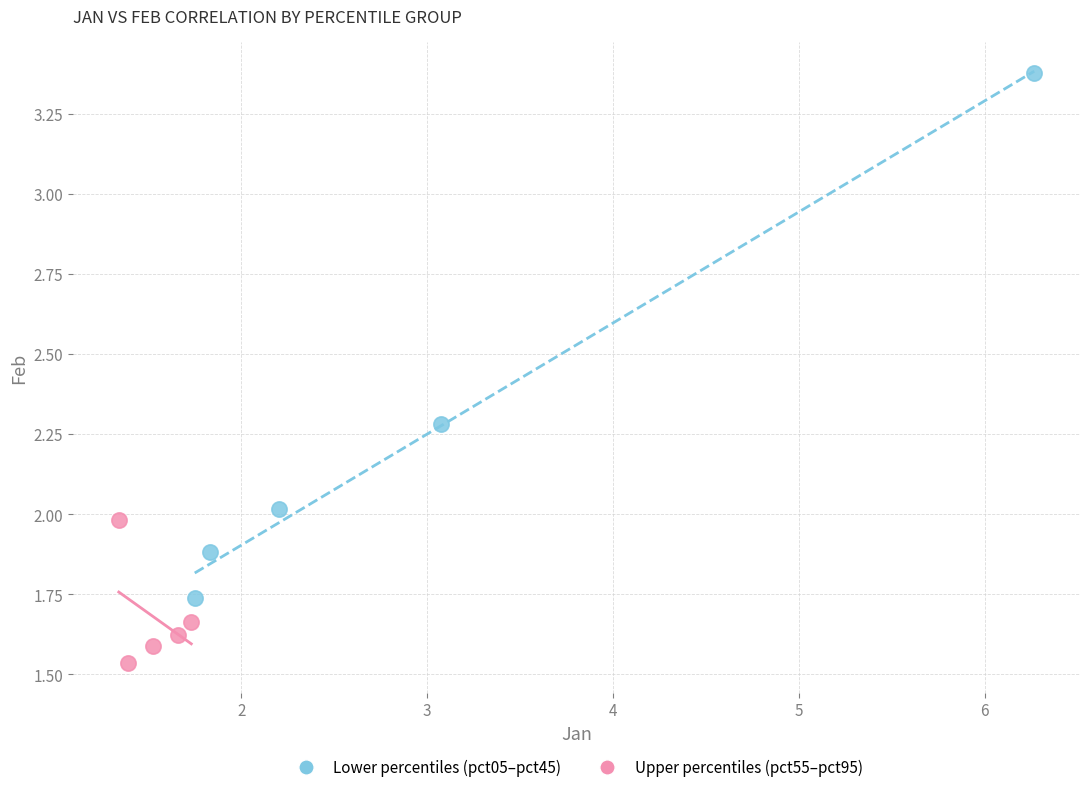

Which series has the largest Y range (max minus min)?

Lower percentiles (pct05–pct45)